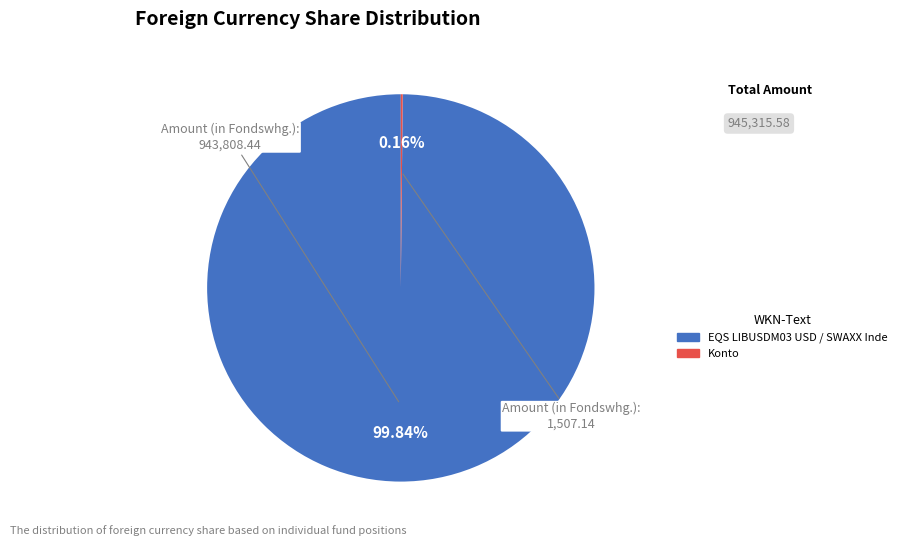

Does any single category account for the majority?

Yes